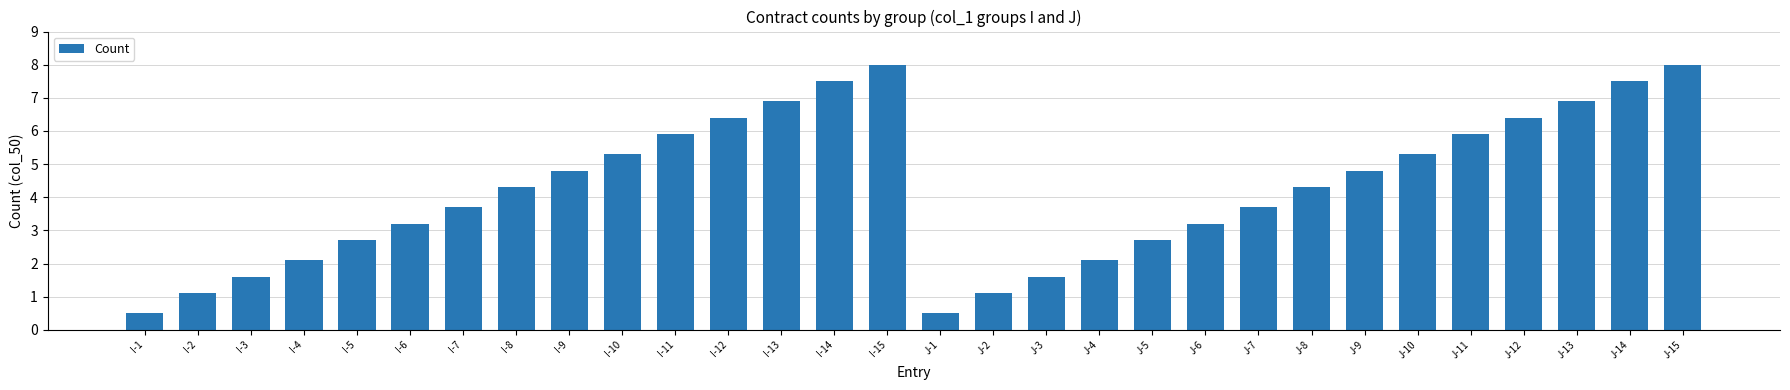

Does the chart contain any negative values?

No